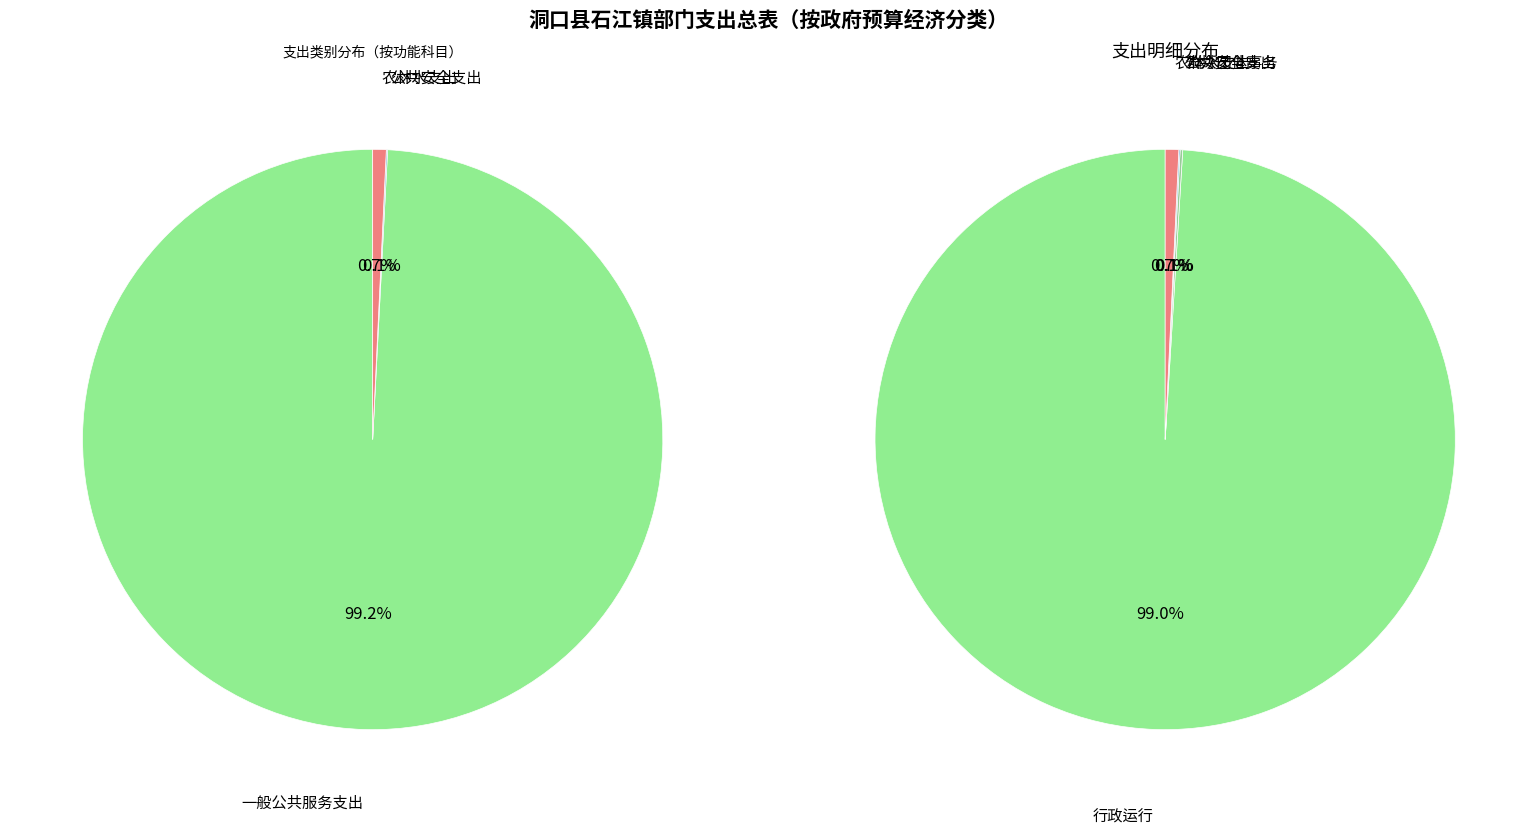

To the nearest percent, what is the combined percentage of 公共安全支出 and 一般公共服务支出?

99%